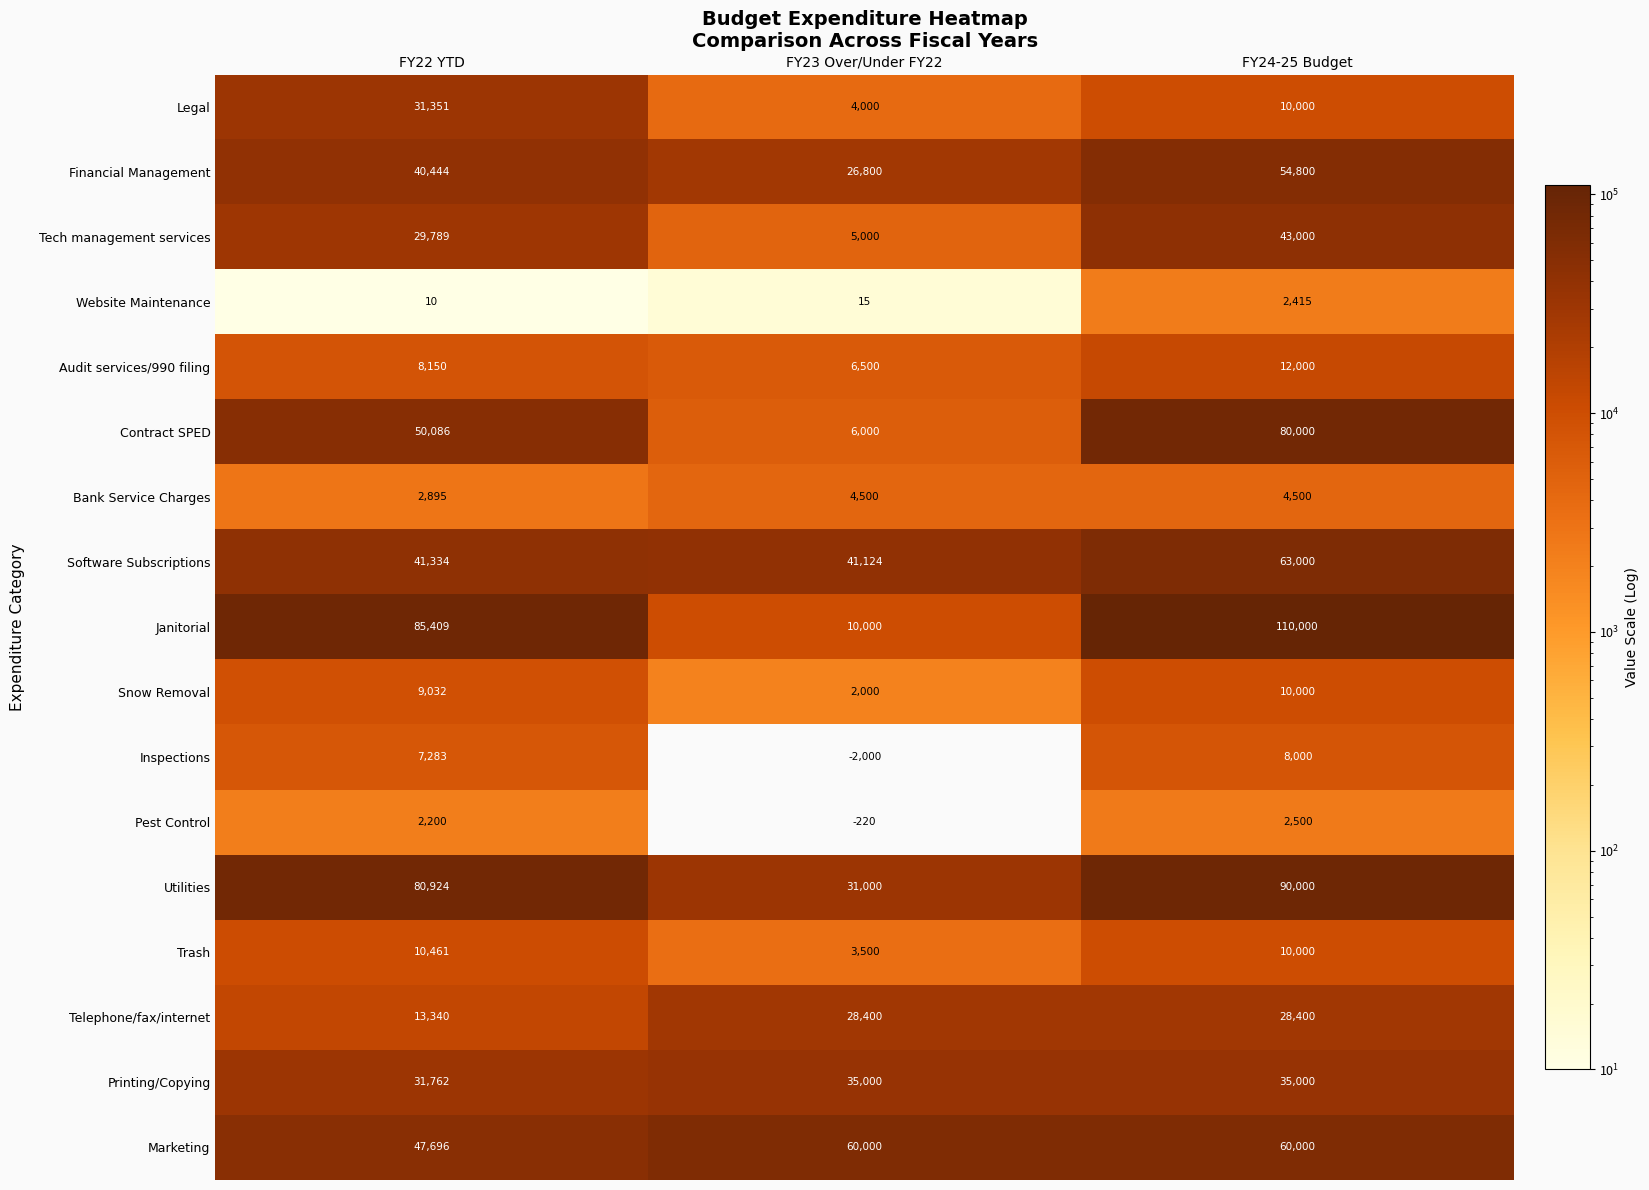

Which series has the largest total across all categories?

Janitorial